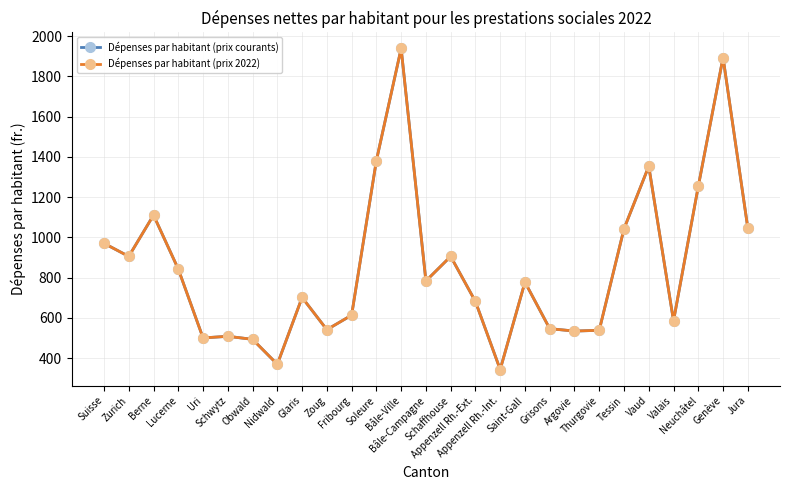

What is the value of the Dépenses par habitant (prix courants) point at the 4th from the left?

843